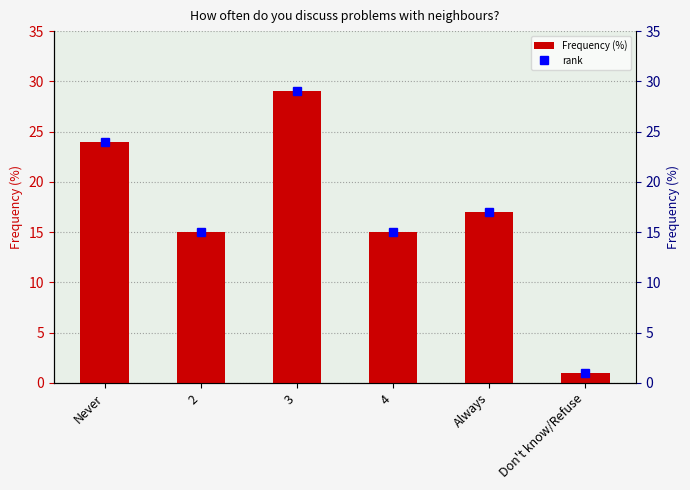

Reading left to right, what are all the values shown in this chart?

Frequency (%): 24	15	29	15	17	1
rank: 24	15	29	15	17	1